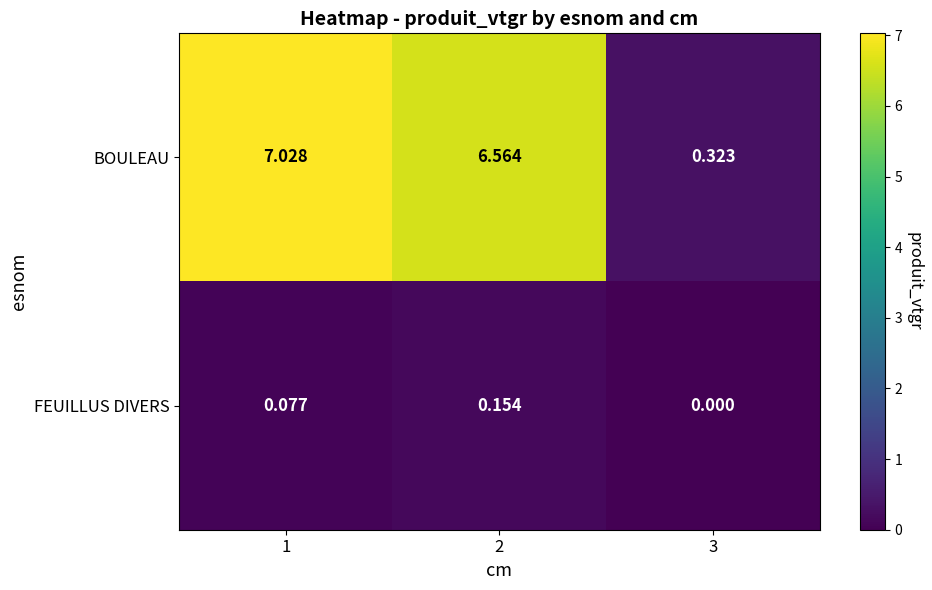

What is the total value across all series at 1?

7.1